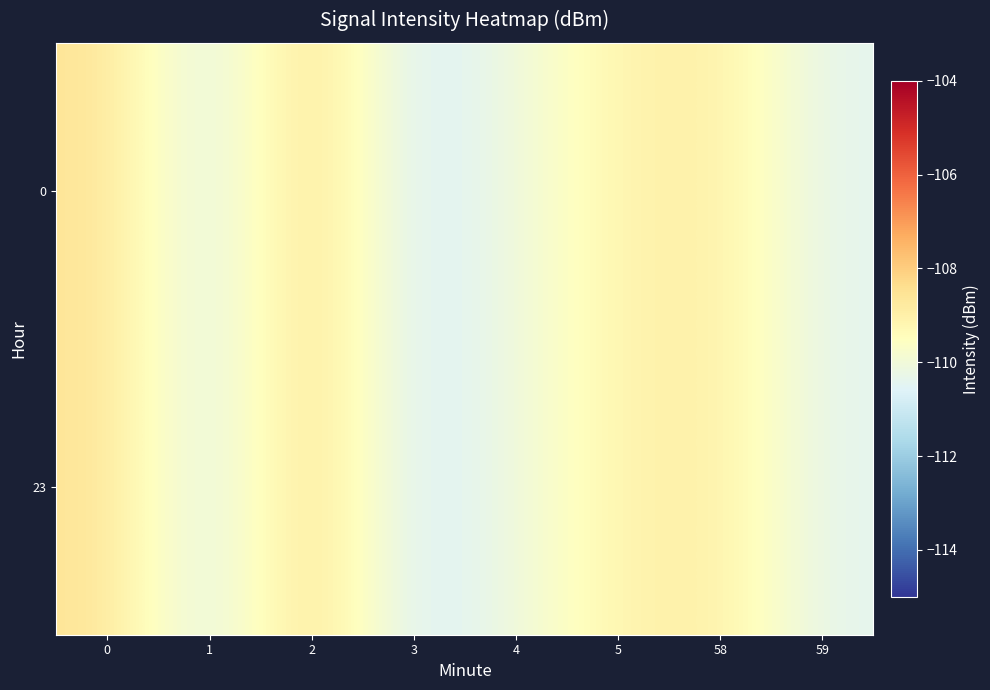

Reading left to right, transcribe all the data shown in this chart.

0: 0=-108.5	1=-110.7	2=-108.2	3=-110.9	4=-110.1	5=-109.1	58=-108.9	59=-110.4
23: 0=-108.5	1=-110.7	2=-108.2	3=-110.9	4=-110.1	5=-109.1	58=-108.9	59=-110.4